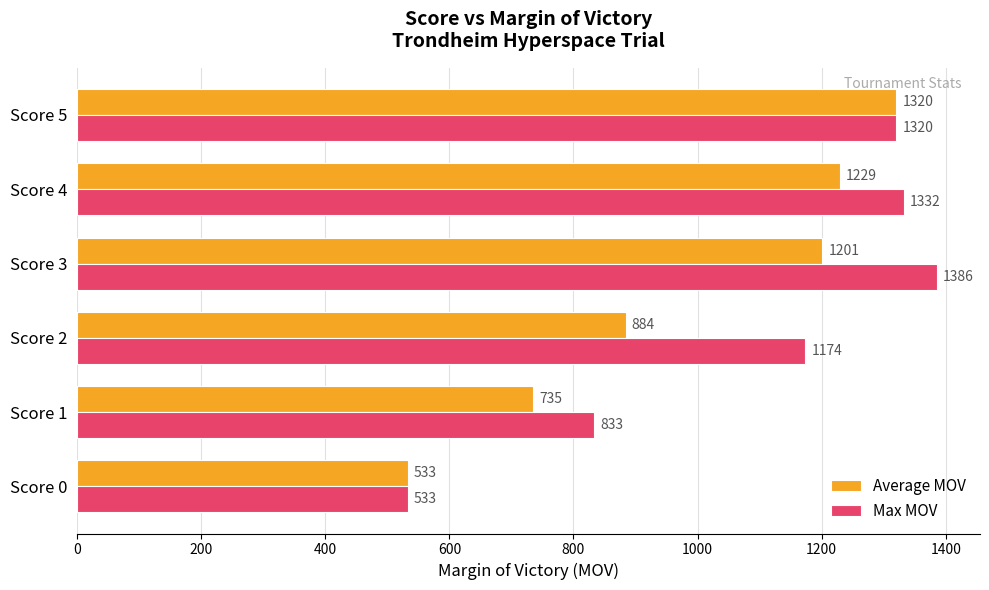

Which series has the largest total across all categories?

Max MOV